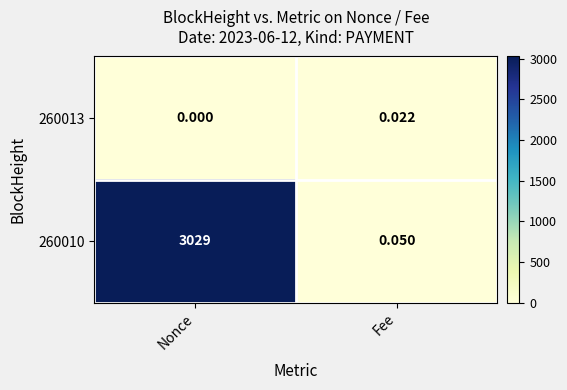

Where is 260010 nearest to the value 1514?

Fee